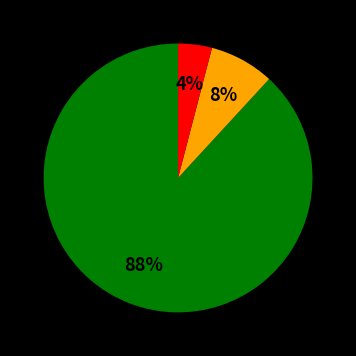

Is there a majority slice in this chart?

Yes